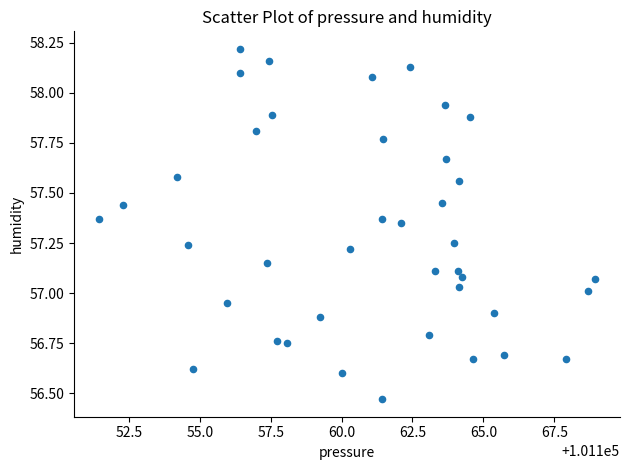

What is the range of X values (max minus min)?

17.5